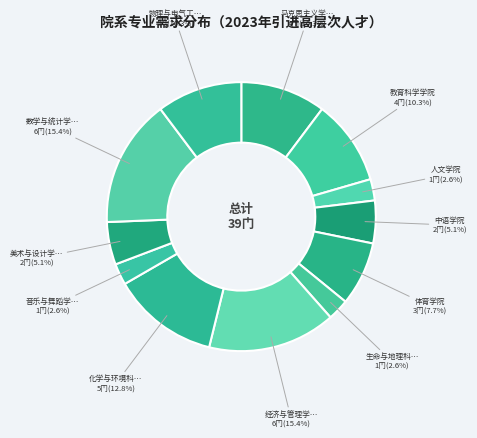

Is there any slice that represents more than half of the pie?

No